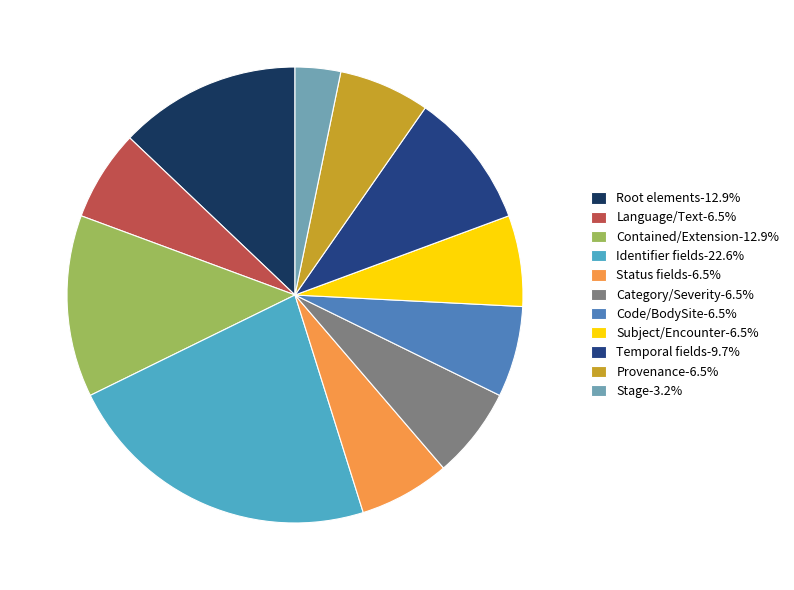

Combined, do Root elements-12.9% and Stage-3.2% account for over 50%?

No